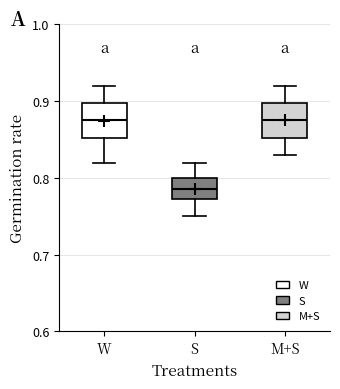

Reading left to right, transcribe this box plot: for each box, give where its median line is, the range the box spans, and where its two whiskers end, as read against the y-axis. The values are not printed on the chart, so give them approximately, as read against the axis.

W: median 0.88, box 0.85 to 0.90, whiskers 0.82 to 0.92
S: median 0.79, box 0.77 to 0.80, whiskers 0.75 to 0.82
M+S: median 0.88, box 0.85 to 0.90, whiskers 0.83 to 0.92